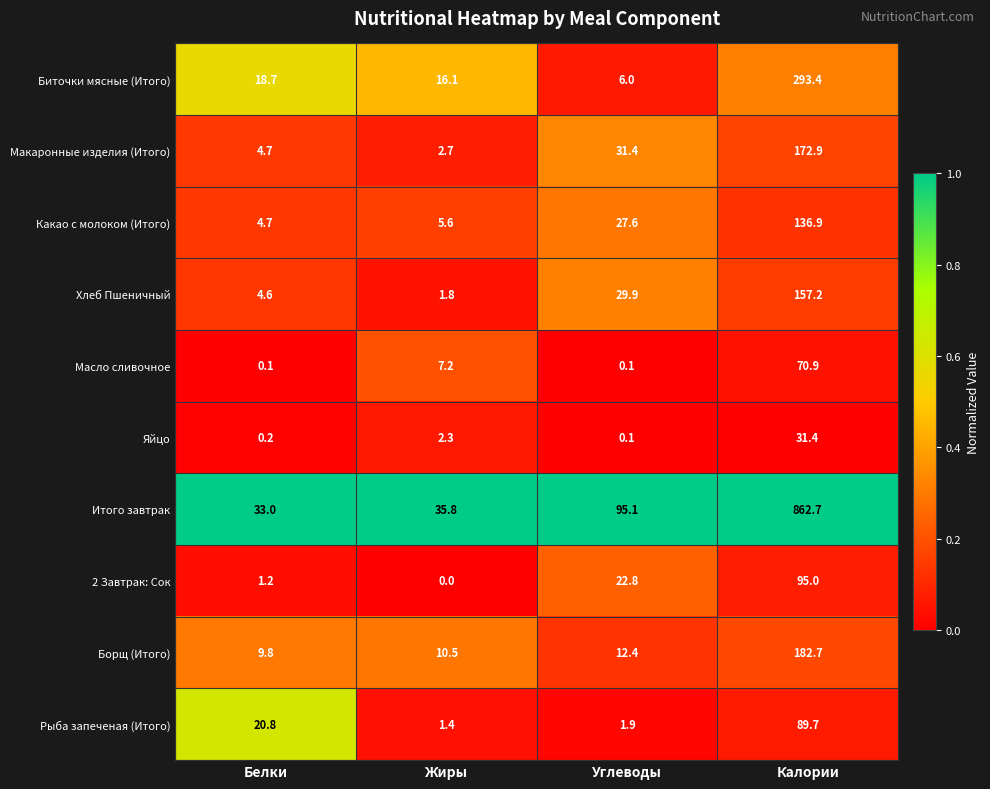

Where does the Итого завтрак series first go above 95?

Углеводы